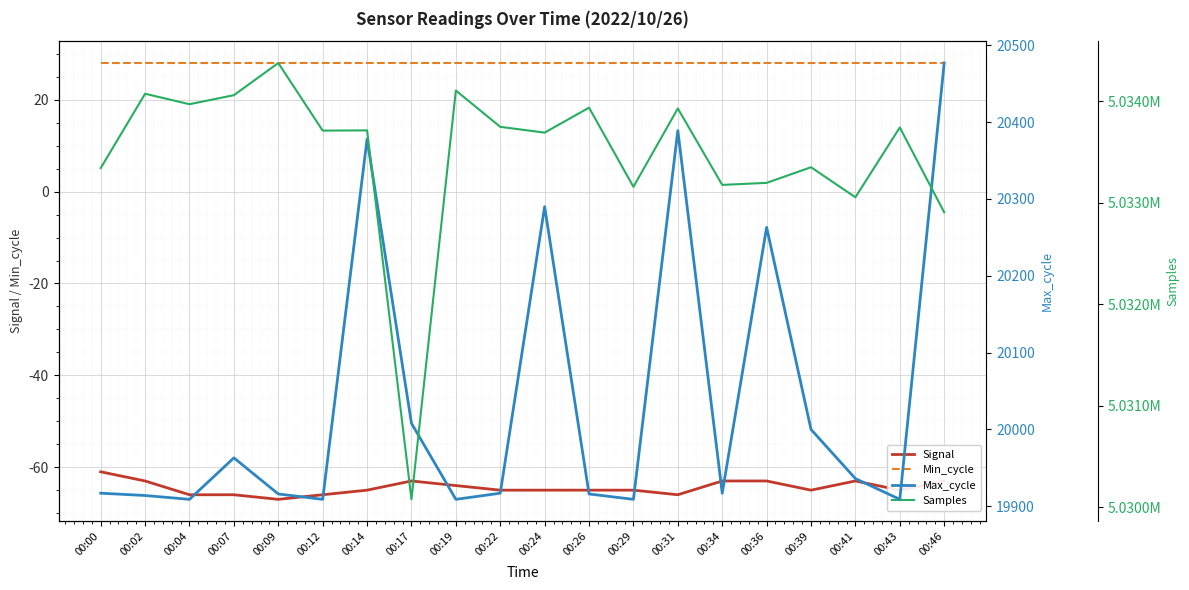

Which category has the highest value in the Samples series?

00:09